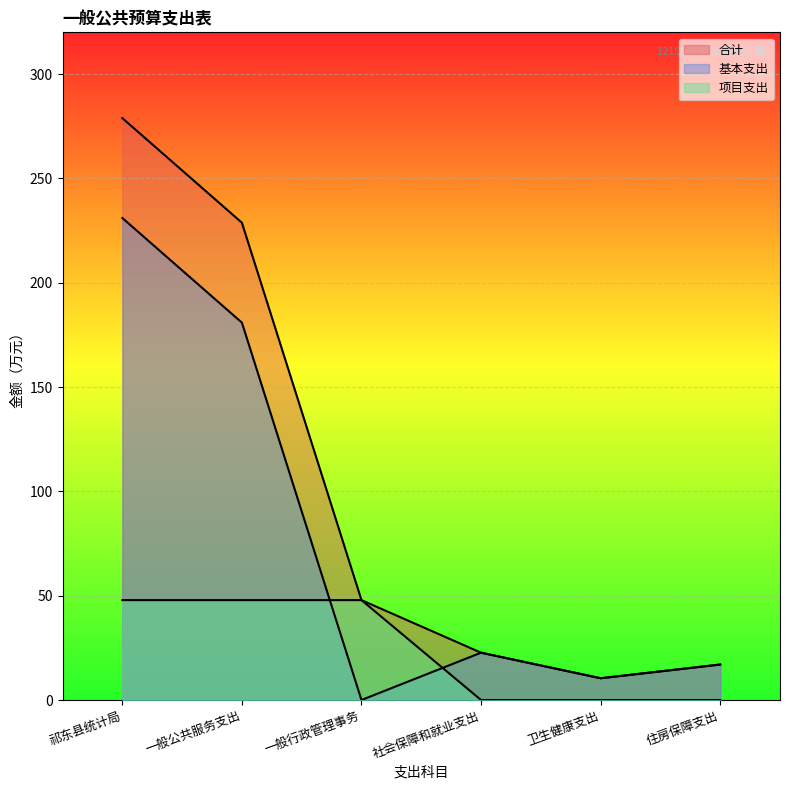

True or false: 基本支出 has more than 2 points higher than both neighbors.

False